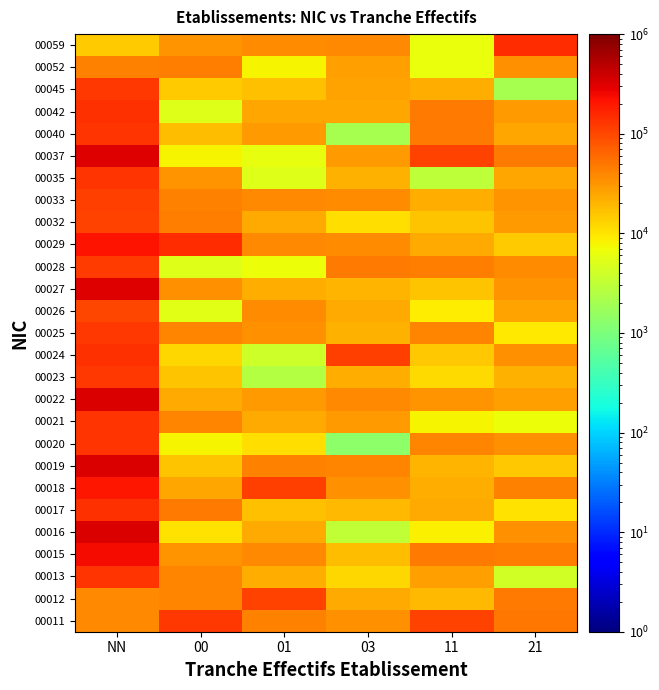

At how many categories does at least one series exceed 122783?

3